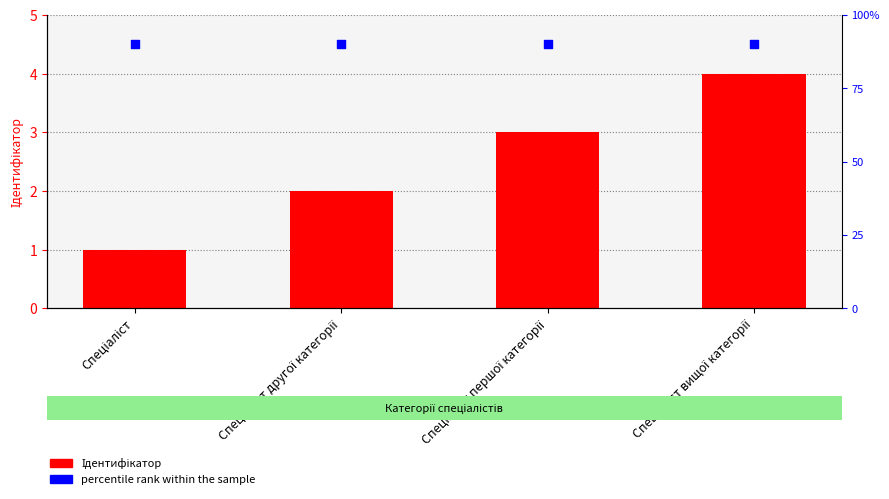

Is the value of Ідентифікатор at Спеціаліст вищої категорії greater than the value of percentile rank within the sample at Спеціаліст першої категорії?

No